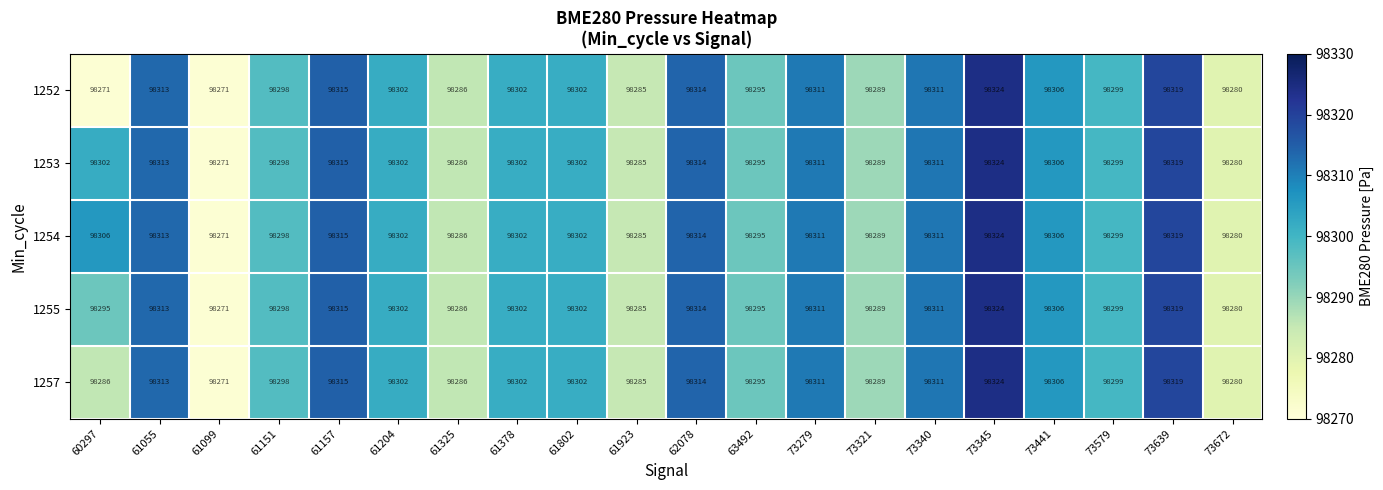

What is the maximum value shown in the chart?

98324